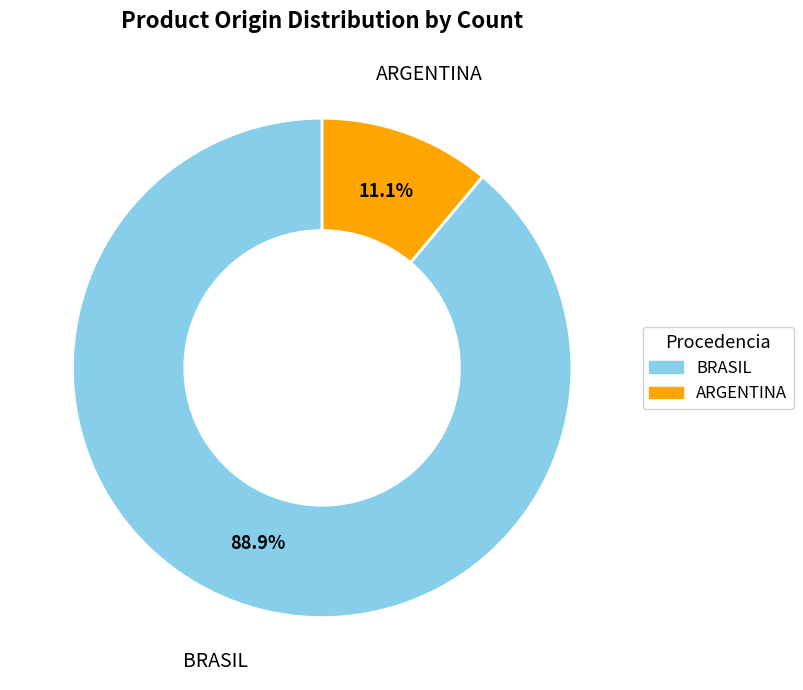

Rank the categories by value from lowest to highest.

ARGENTINA, BRASIL